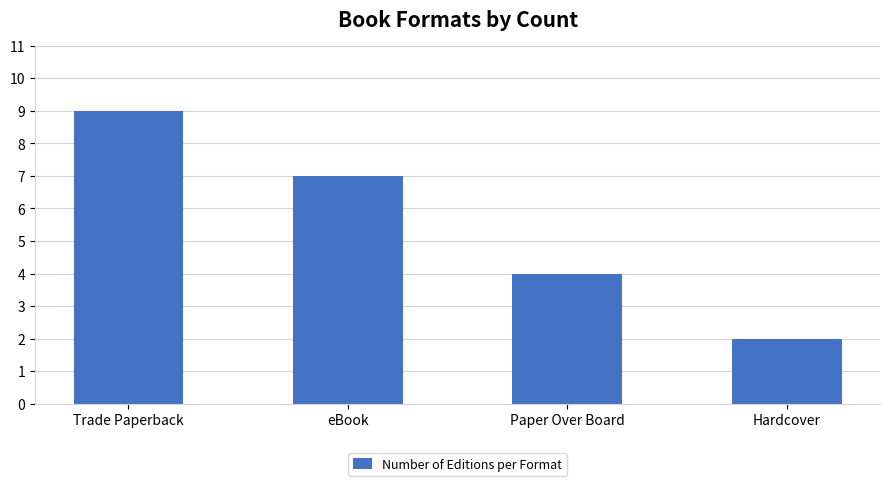

Between Trade Paperback and eBook, which is larger?

Trade Paperback